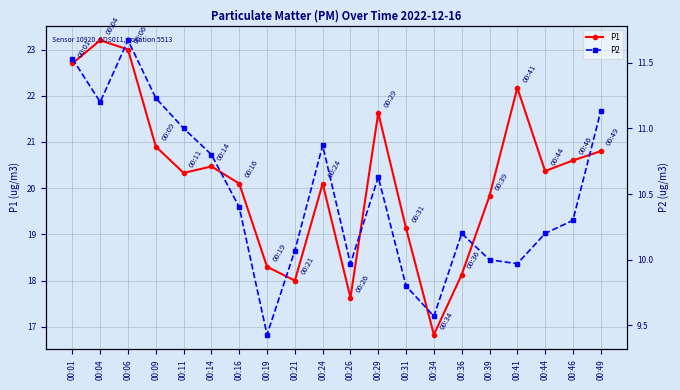

What is the difference between the maximum and minimum values in the P2 series?

2.2